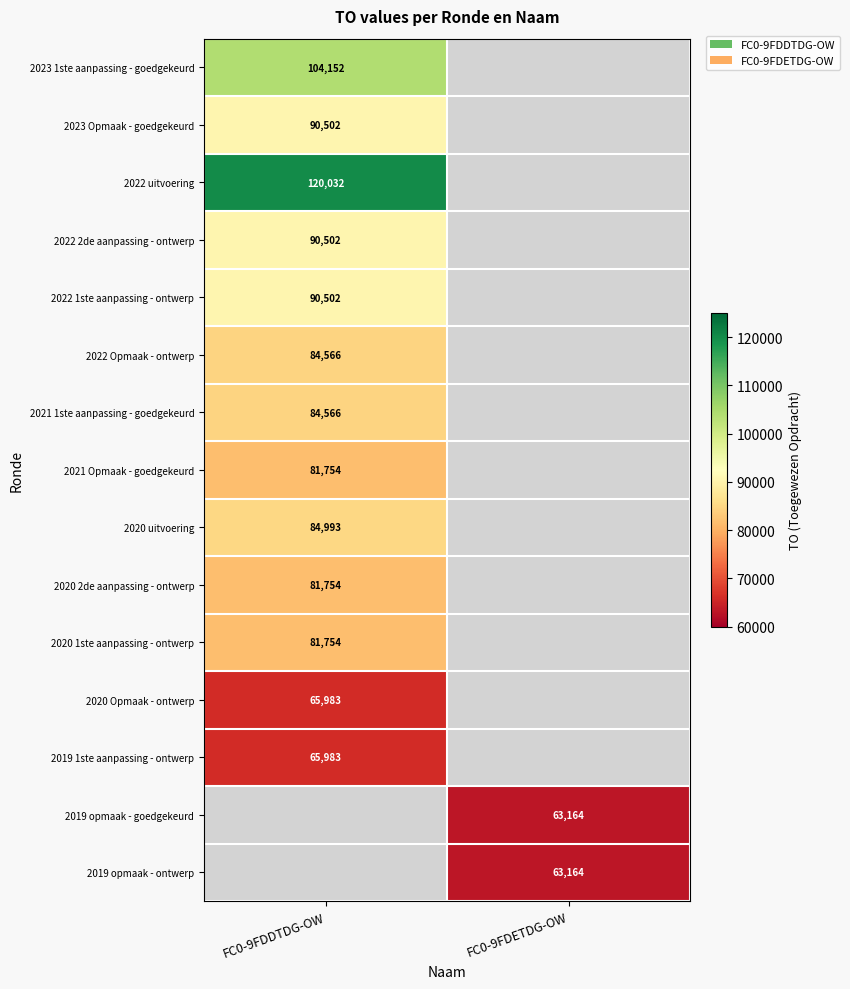

At how many categories does at least one series exceed 111812?

1